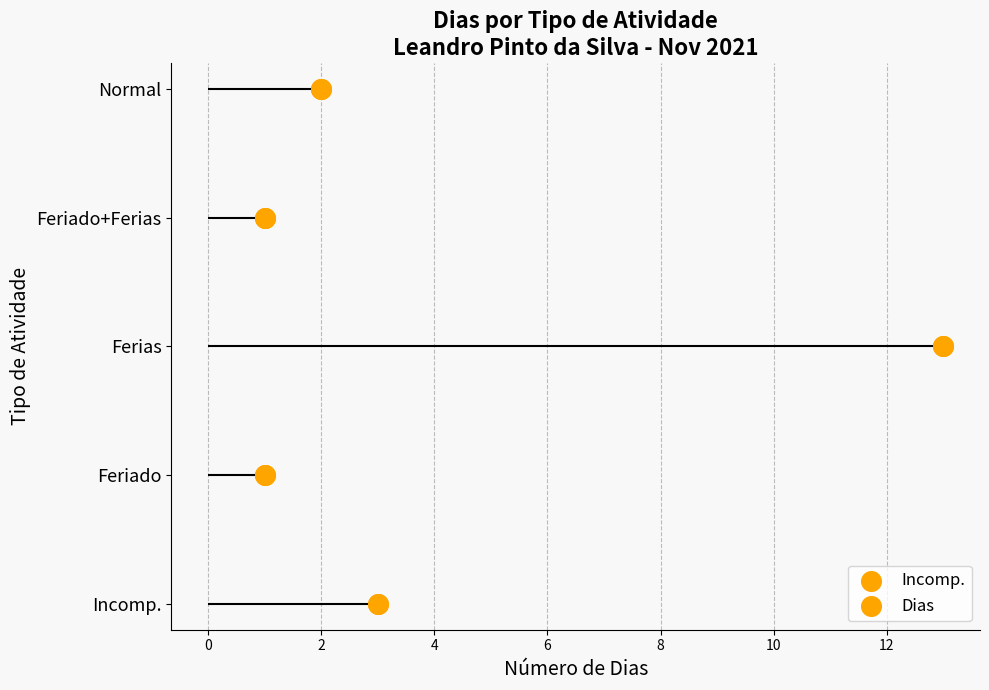

Which has a higher value, −2 or 6?

6